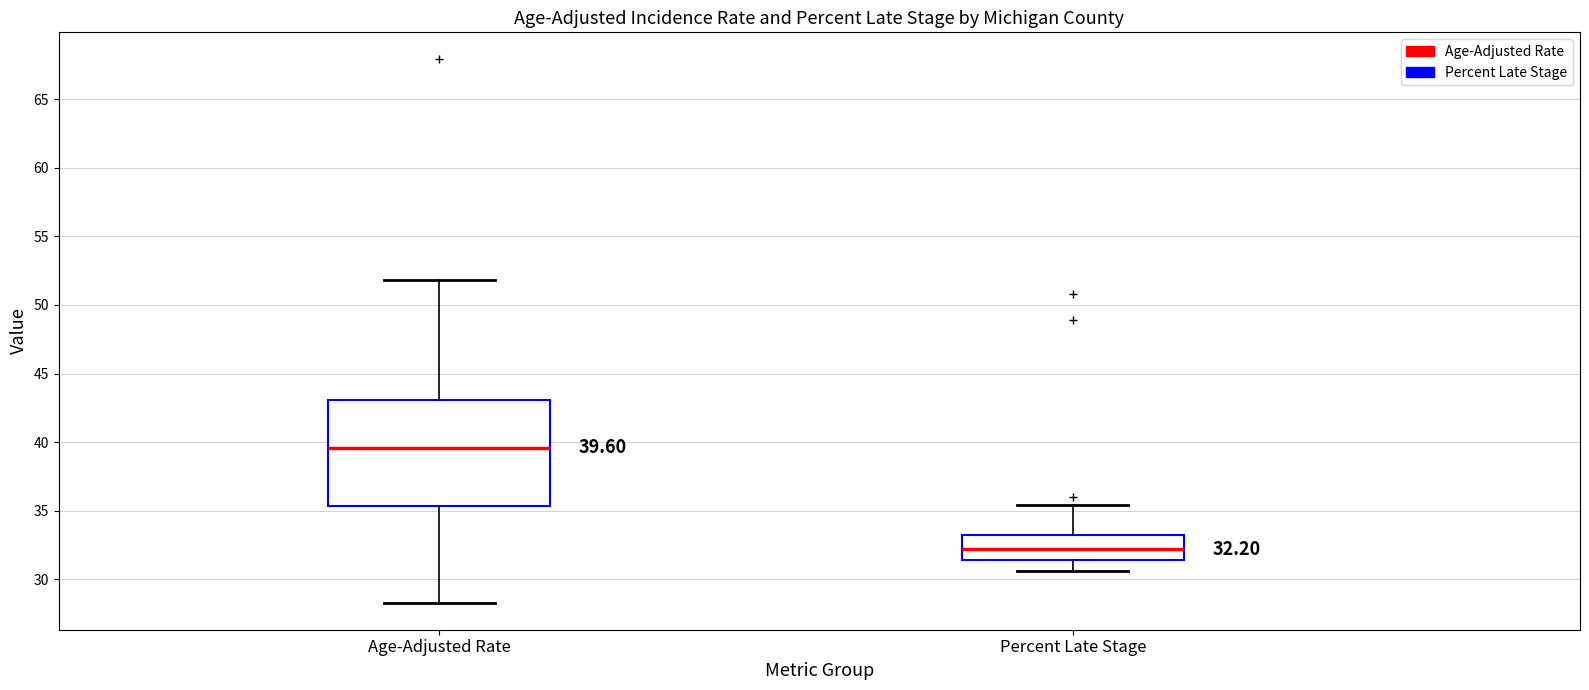

Comparing the boxes themselves (not the whiskers), which one is the tallest?

Age-Adjusted Rate